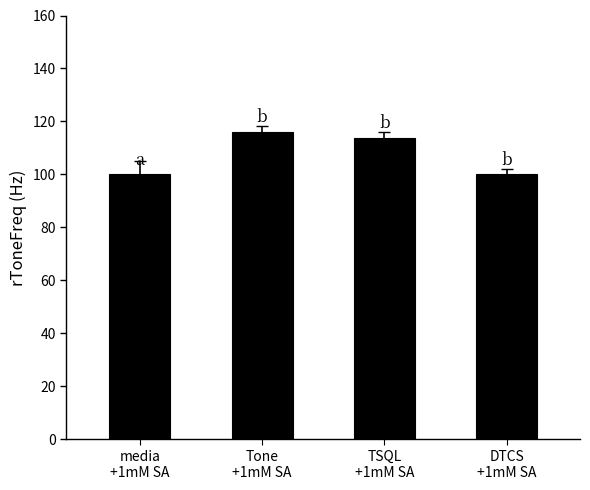

What is the sum of the values at Tone
+1mM SA and media
+1mM SA?

216.2